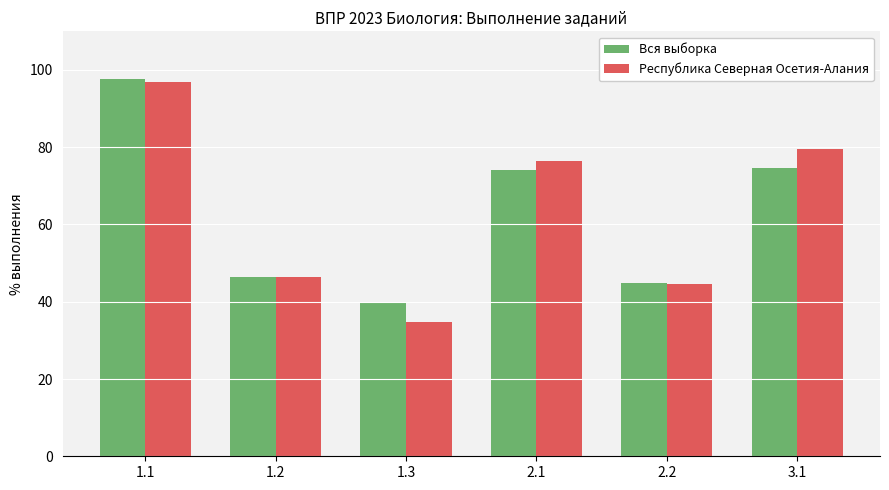

What is the average value of the Республика Северная Осетия-Алания series?

63.1